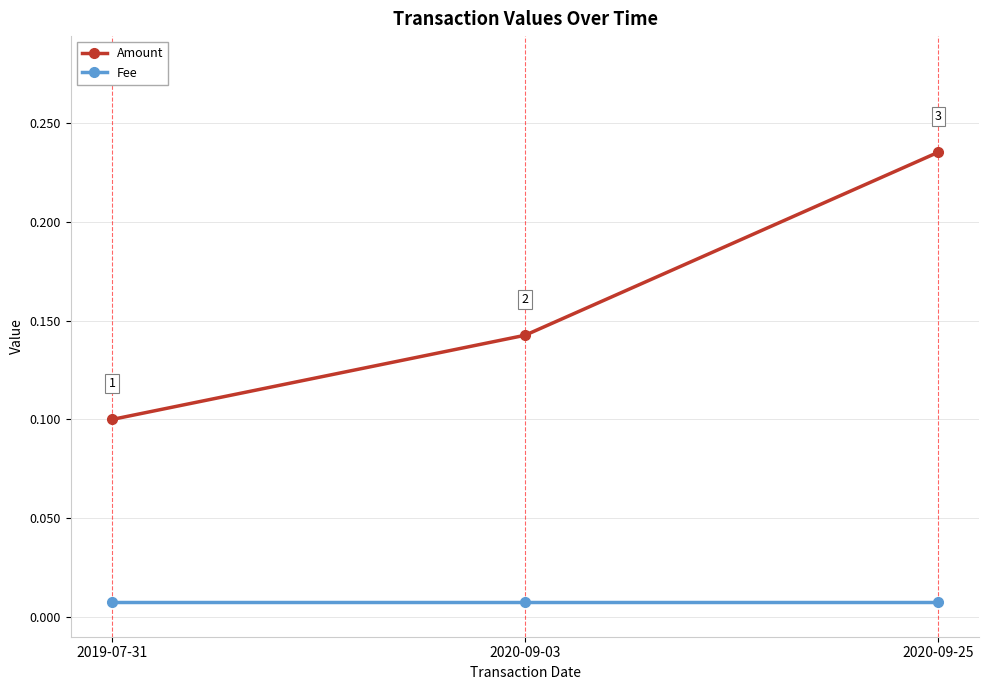

The Amount series shows 0.3 at 2020-09-25. True or false?

False